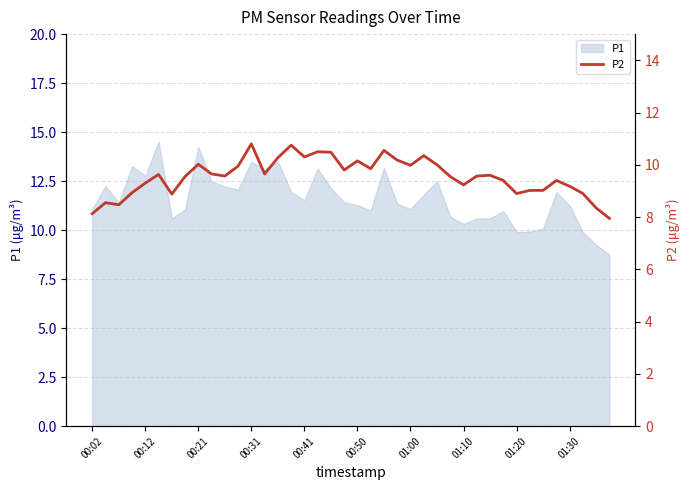

The P1 series shows 12.8 at 00:12. True or false?

True